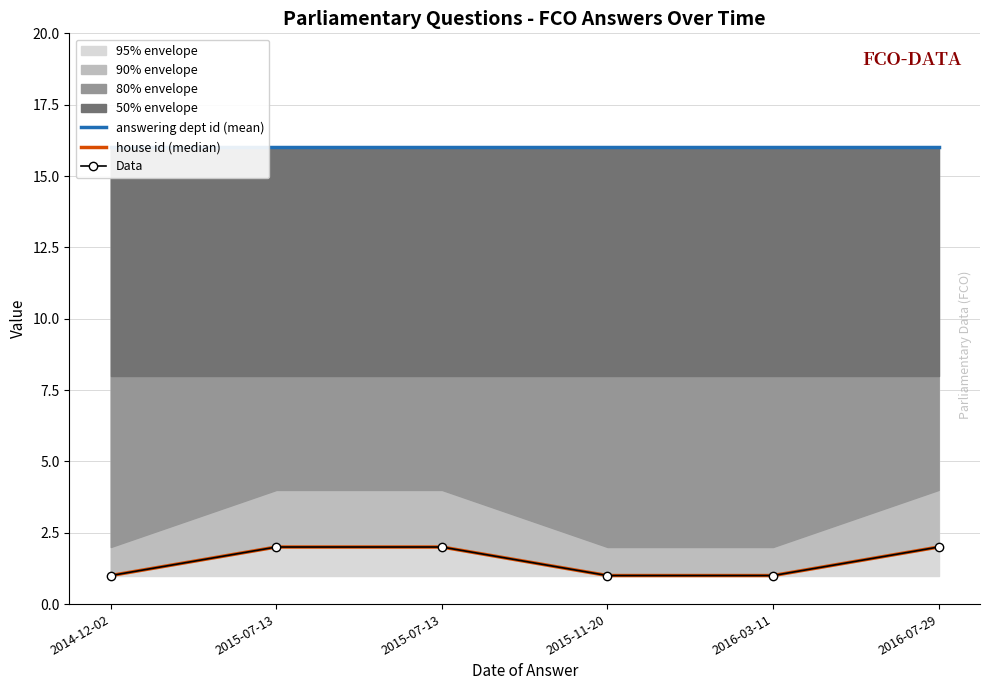

What is the sum of the answering dept id (mean) values at 2014-12-02 and 2015-11-20?

32